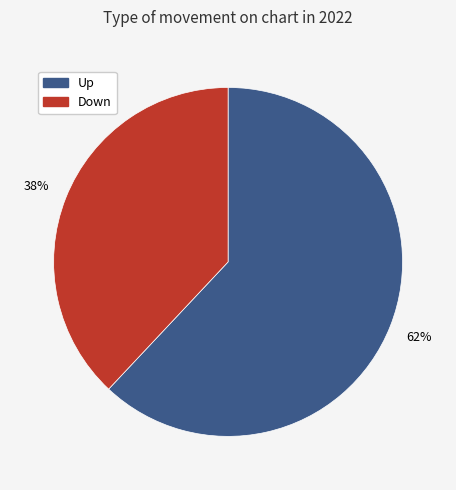

To the nearest percent, what is the difference between the largest and smallest slice percentages?

24%